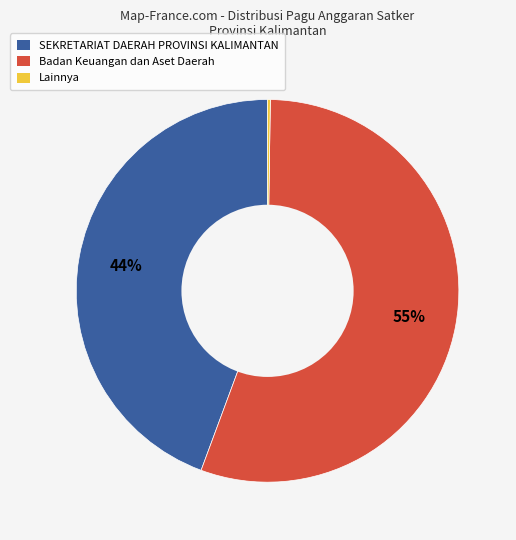

Does any single category account for the majority?

Yes